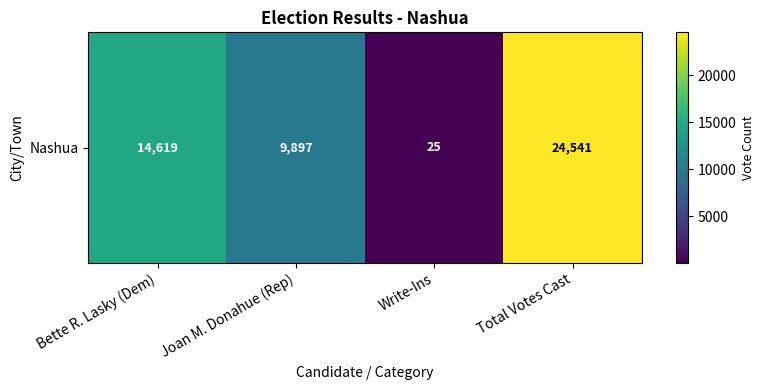

List the labels in order of value, smallest first.

Write-Ins, Joan M. Donahue (Rep), Bette R. Lasky (Dem), Total Votes Cast